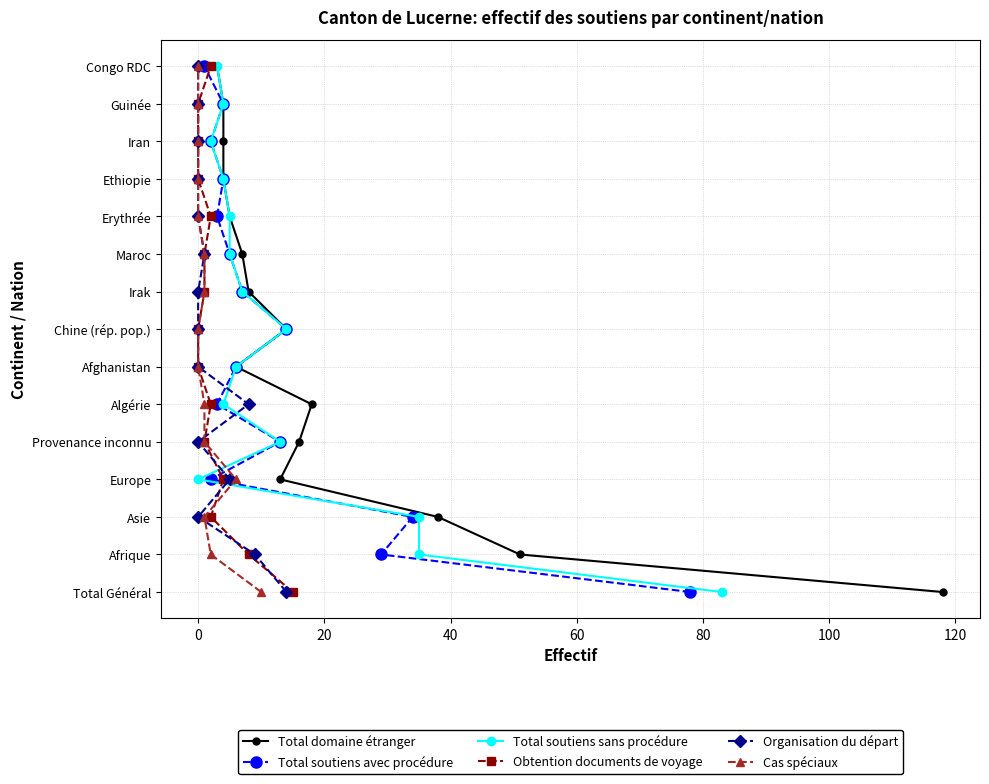

Which series has the widest spread of values?

Total domaine étranger